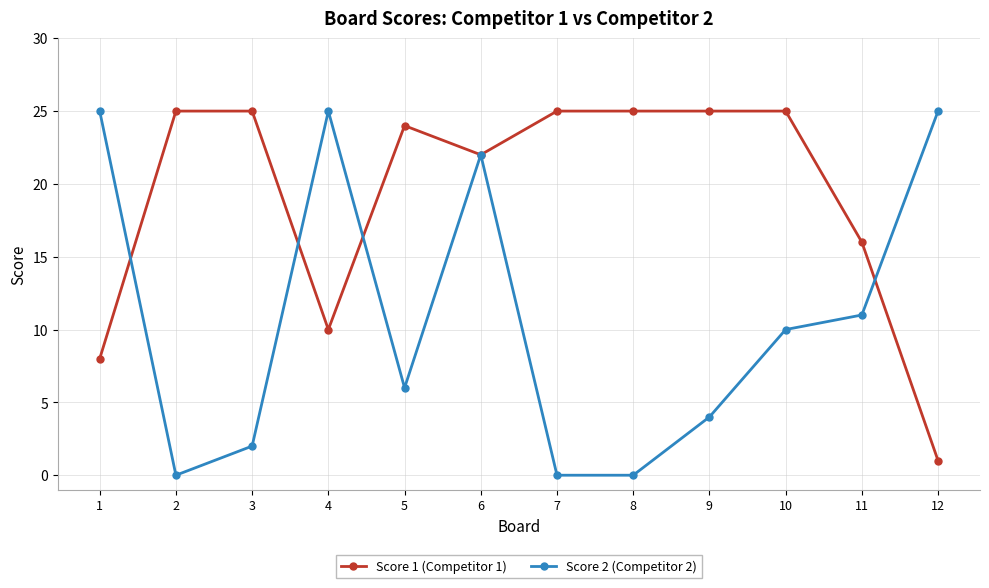

Where is the first local maximum for Score 2 (Competitor 2)?

4